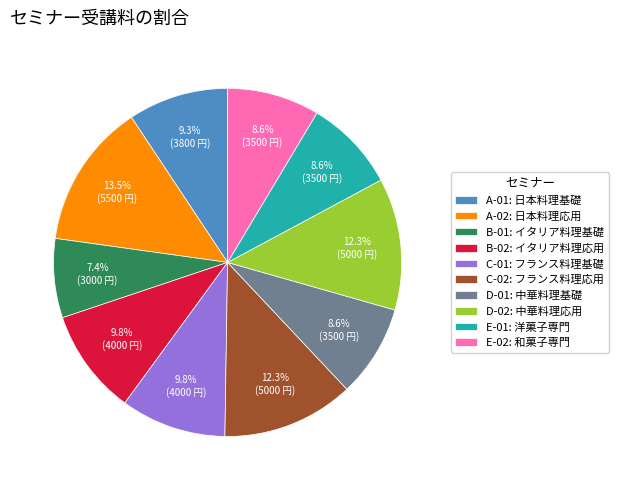

Does E-01 represent more than half of the total?

No